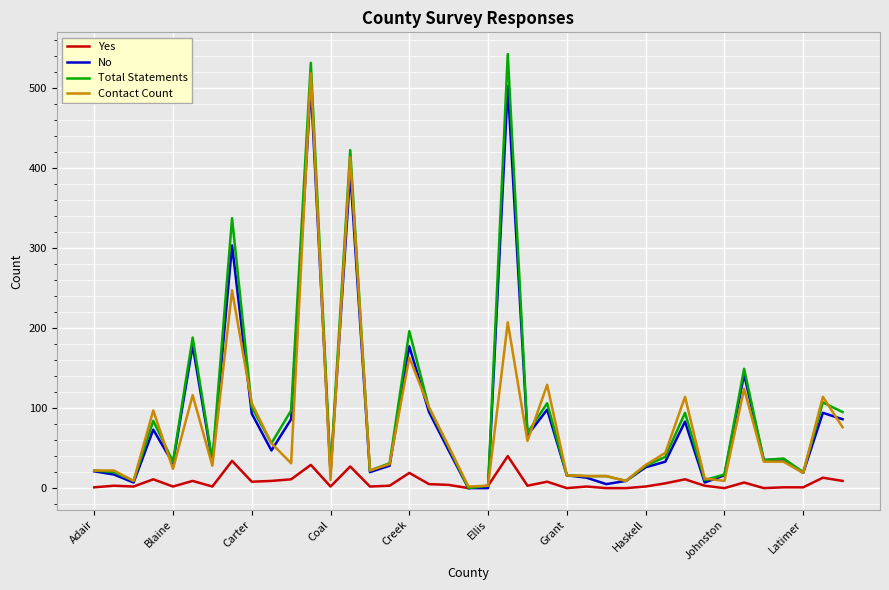

What is the highest value of the Total Statements series?

542